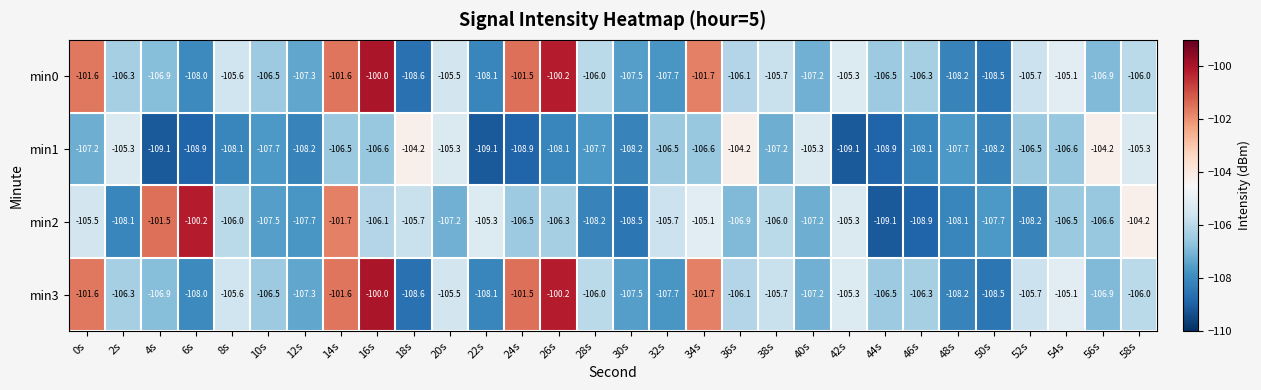

What is the spread (max minus min) of values at 12s?

0.9